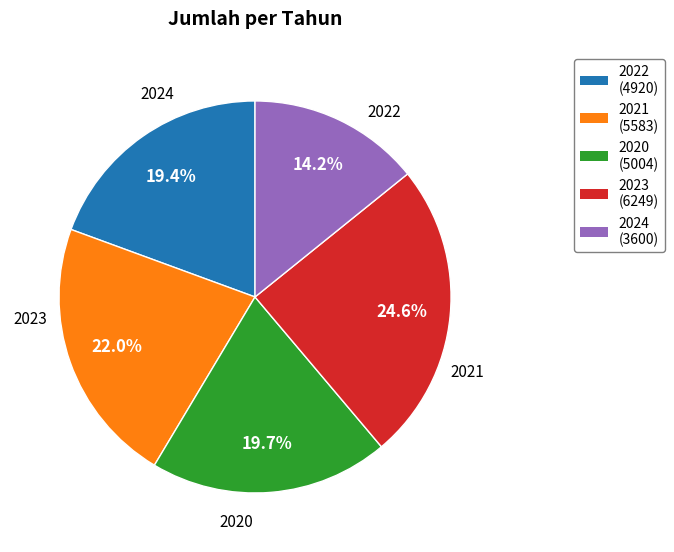

Which slice is the smallest?

2024